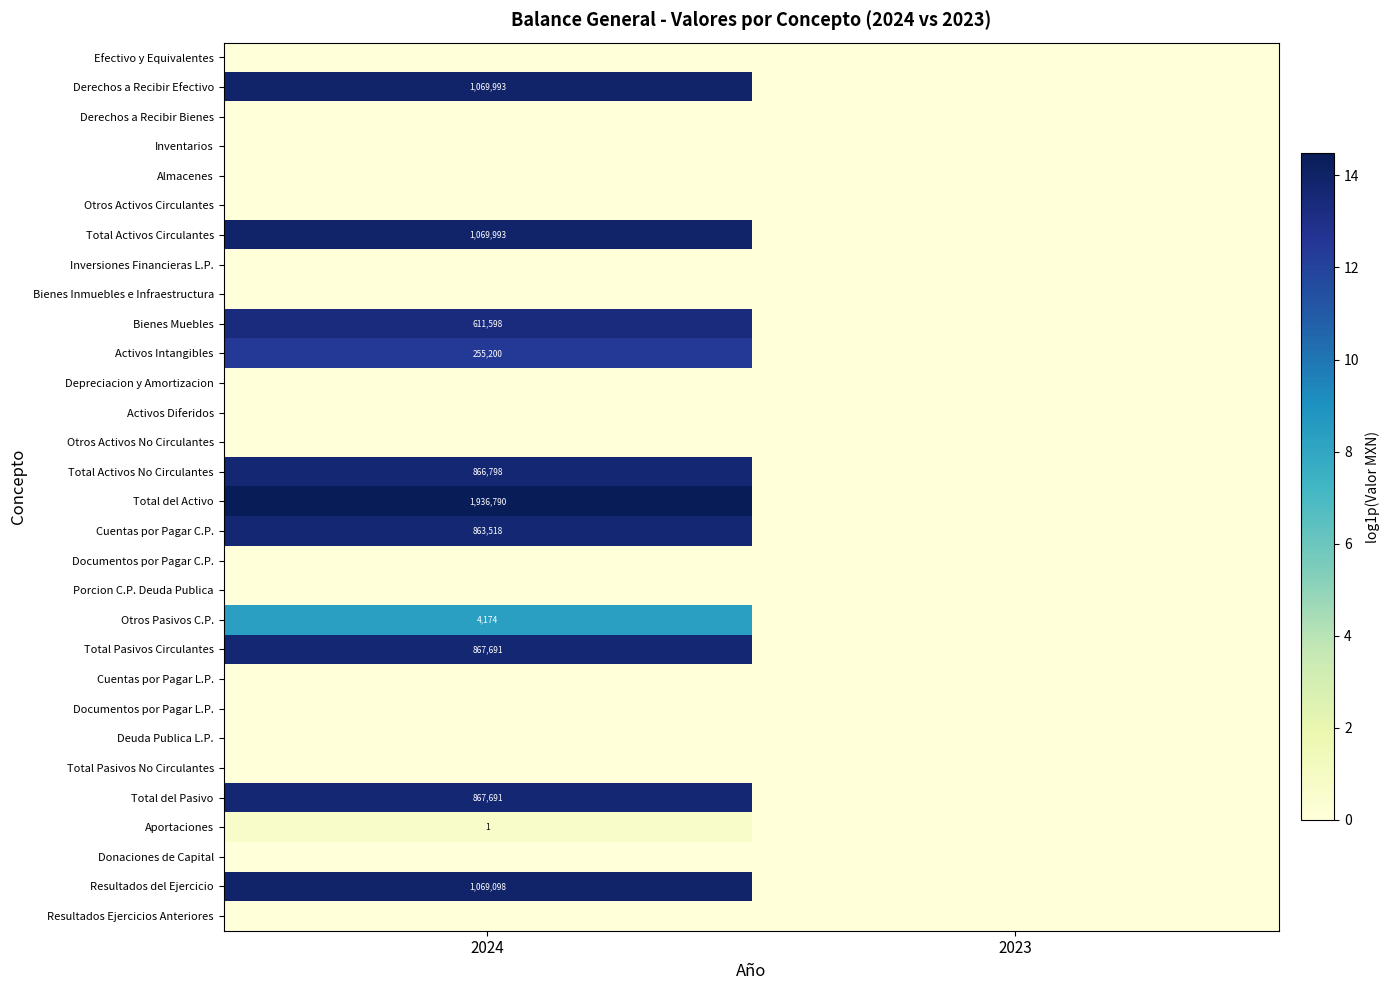

True or false: Total Activos No Circulantes has a value of 1291707 at 2024.

False